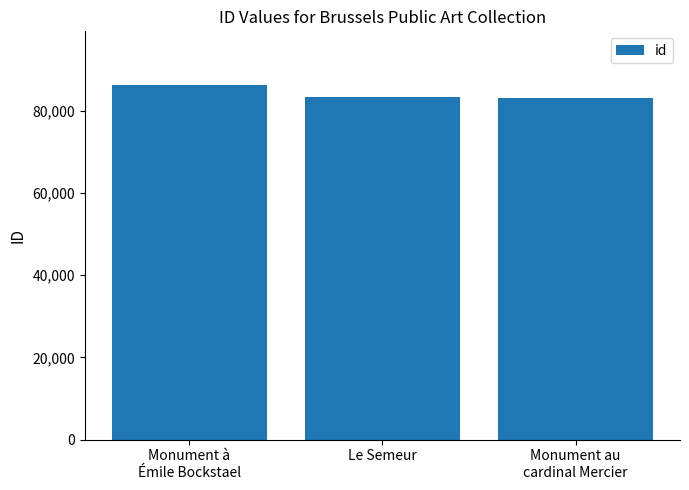

What is the difference between the maximum and minimum values?

3186